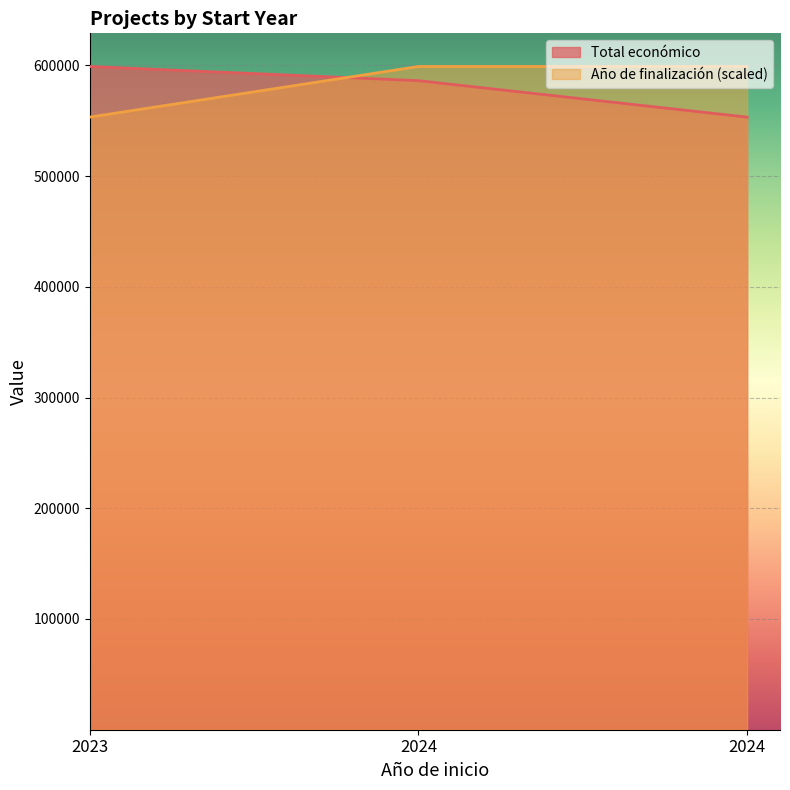

What is the value of the Año de finalización point at the 2nd from the left?

598909.0